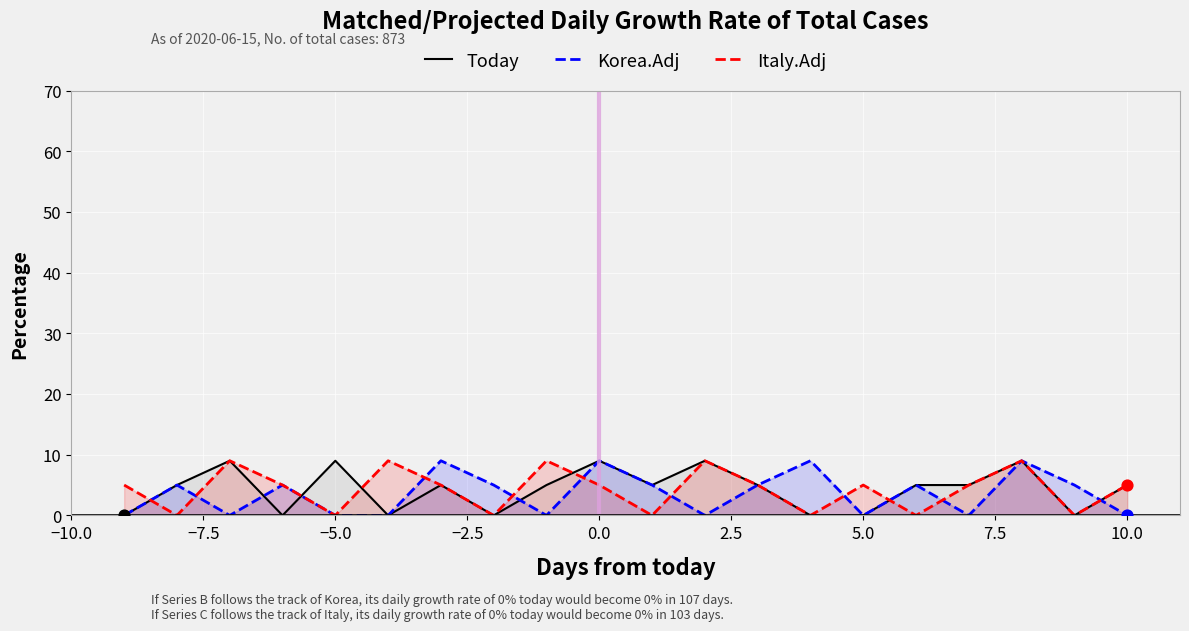

Which series has the largest total across all categories?

Today